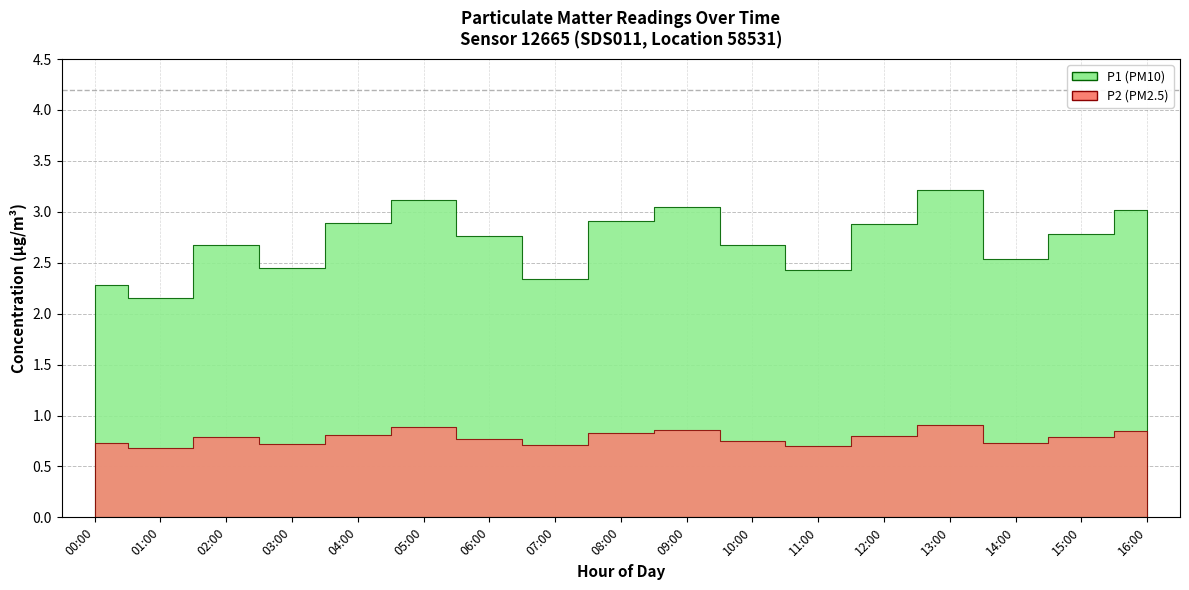

Rank the series at 08:00 from highest to lowest value.

P1, P2